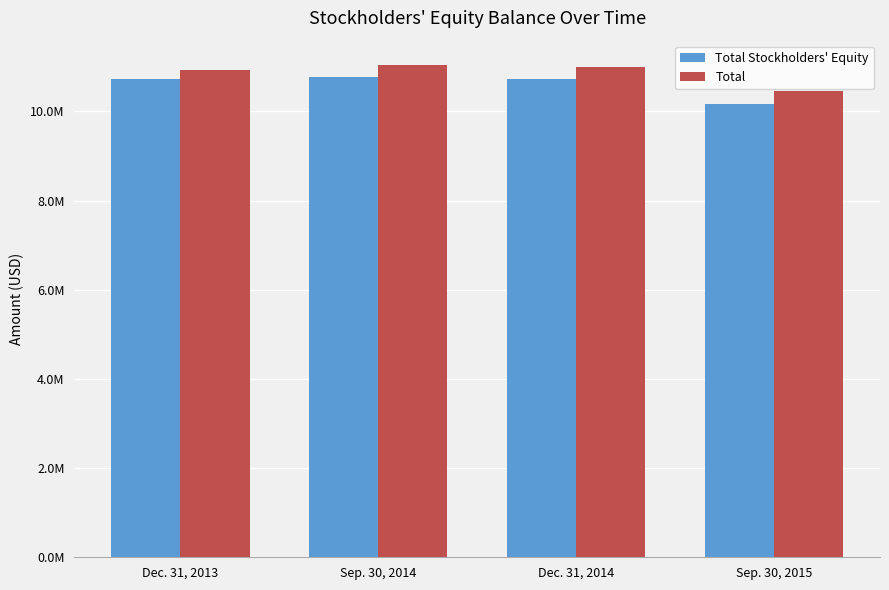

Which category has the lowest value across all series?

Sep. 30, 2015